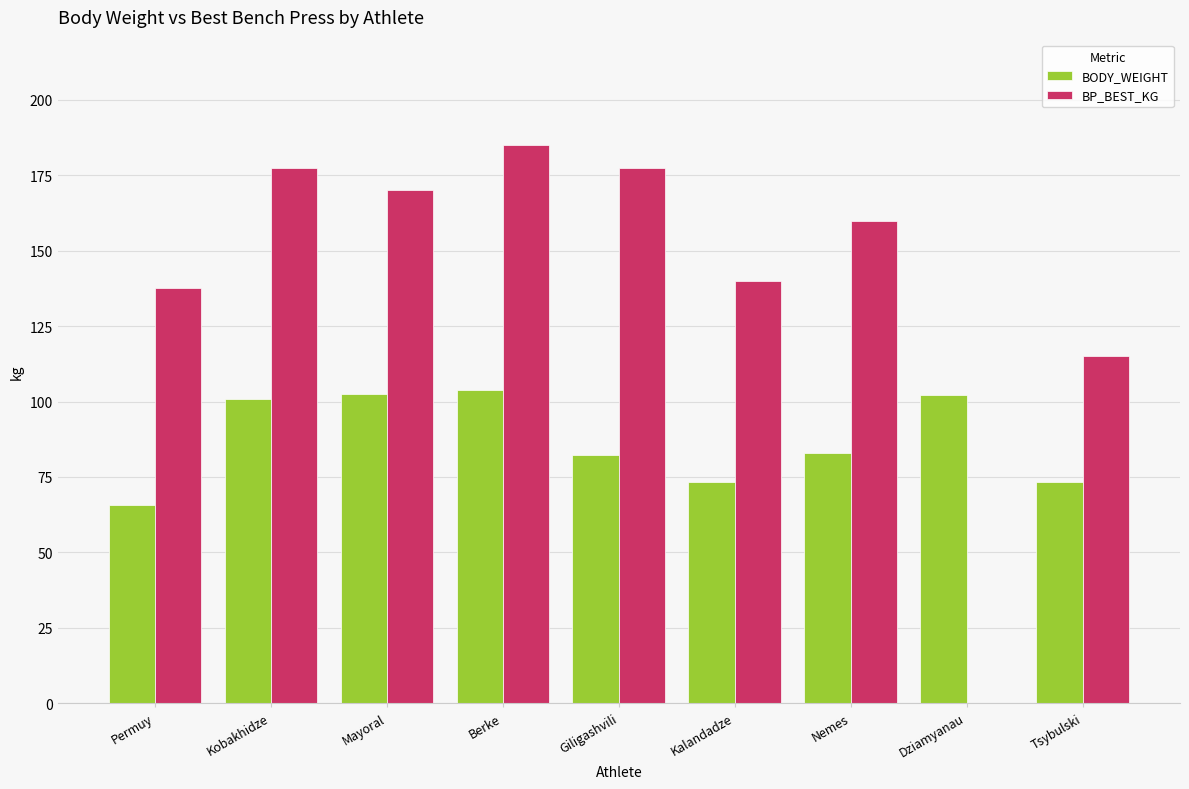

True or false: BODY_WEIGHT has a value of 39.2 at Permuy.

False